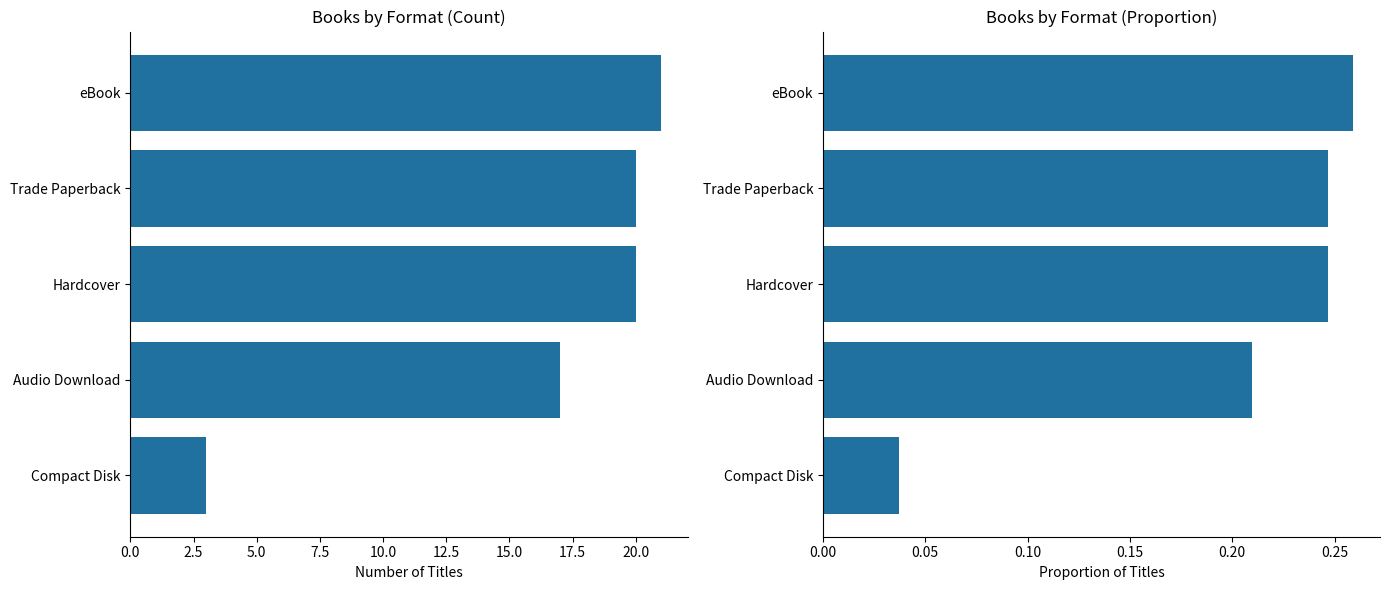

What is the average value of the Count series?

16.2